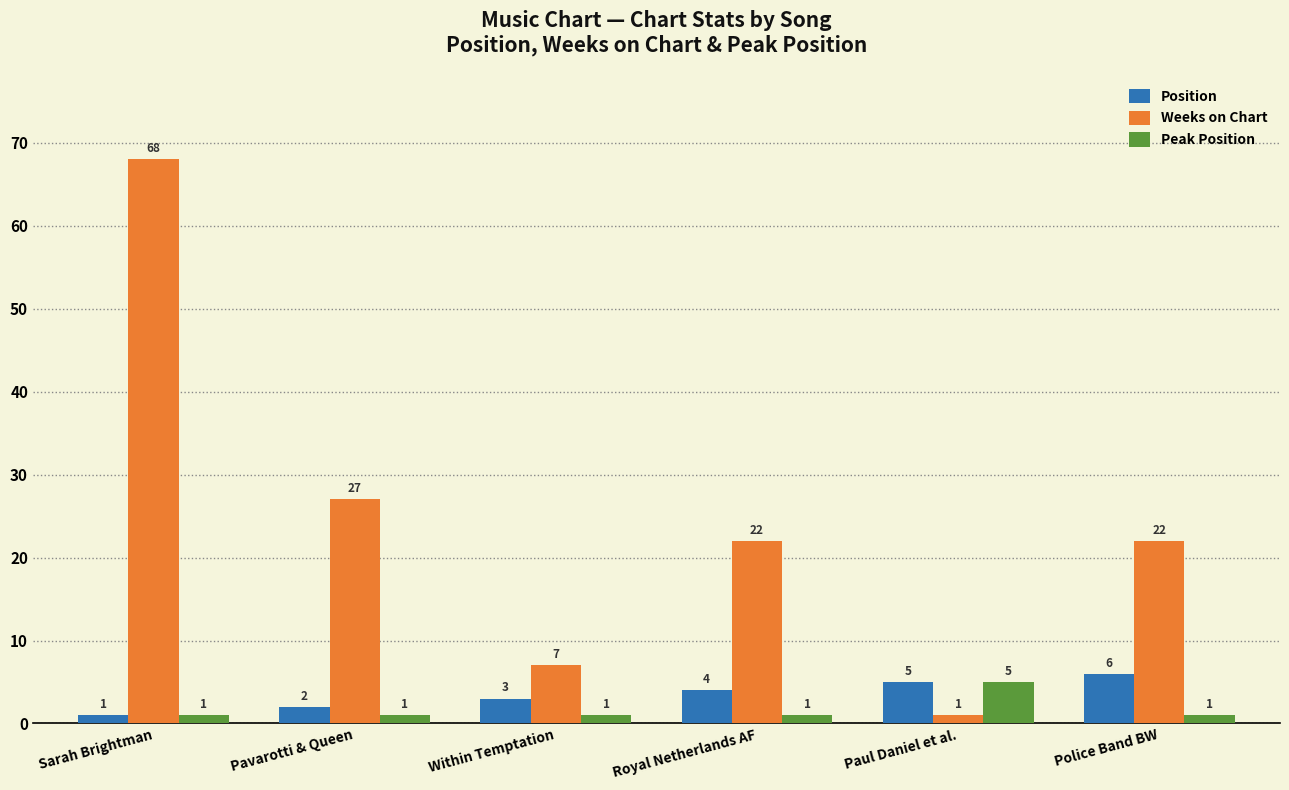

What is the difference between the second highest and second lowest values in the Position series?

3